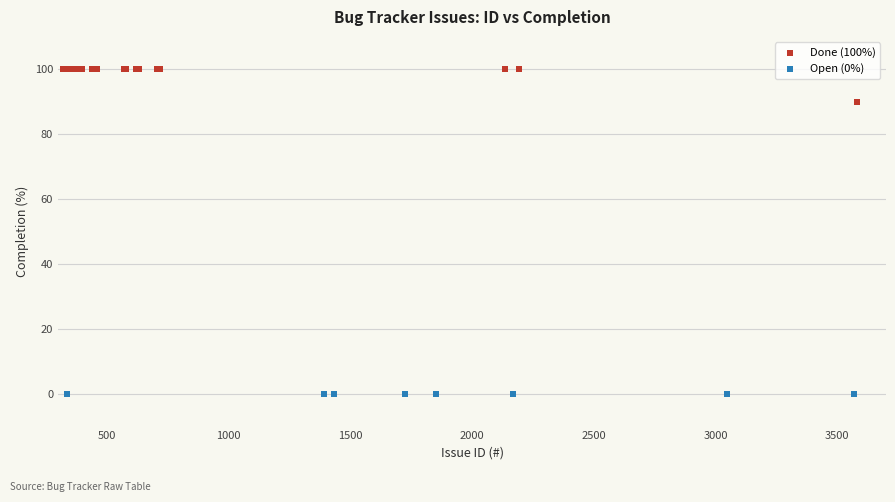

Which series contains the lowest Y value?

Open (0%)